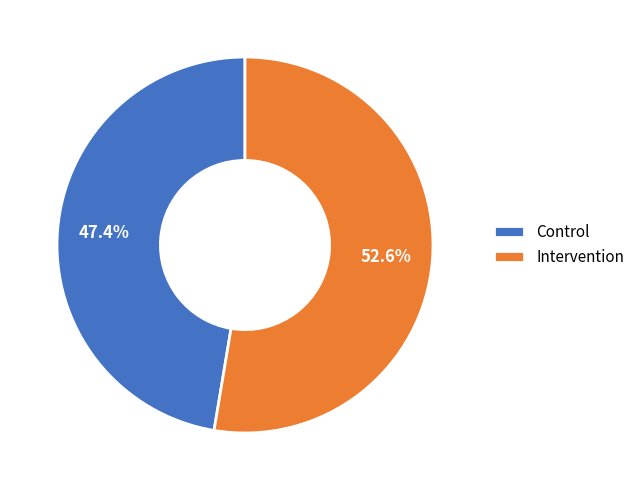

Does Control account for over 50% of the chart?

No